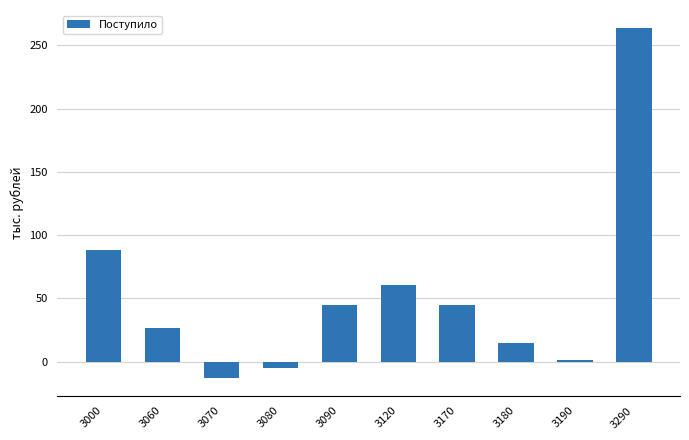

Between 3090 and 3180, which is larger?

3090